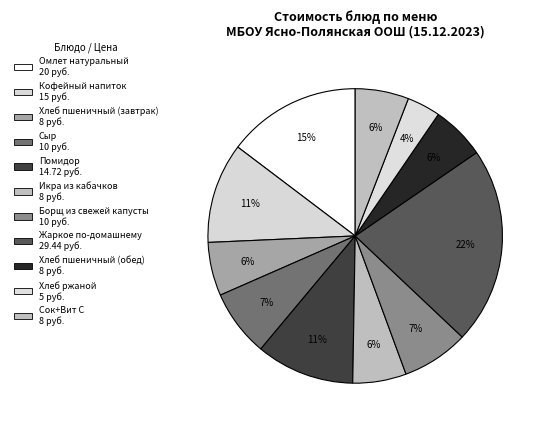

The Хлеб пшеничный (завтрак) slice represents 6% of the pie. True or false?

True